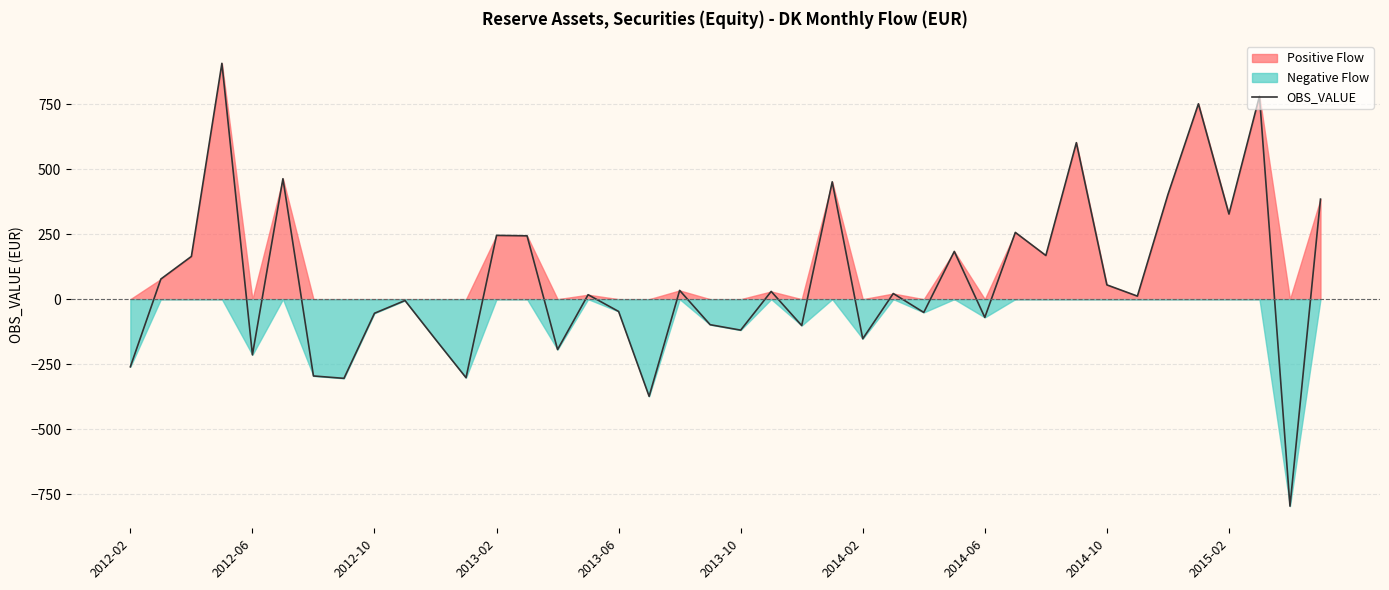

Does the chart have visible grid lines?

Yes